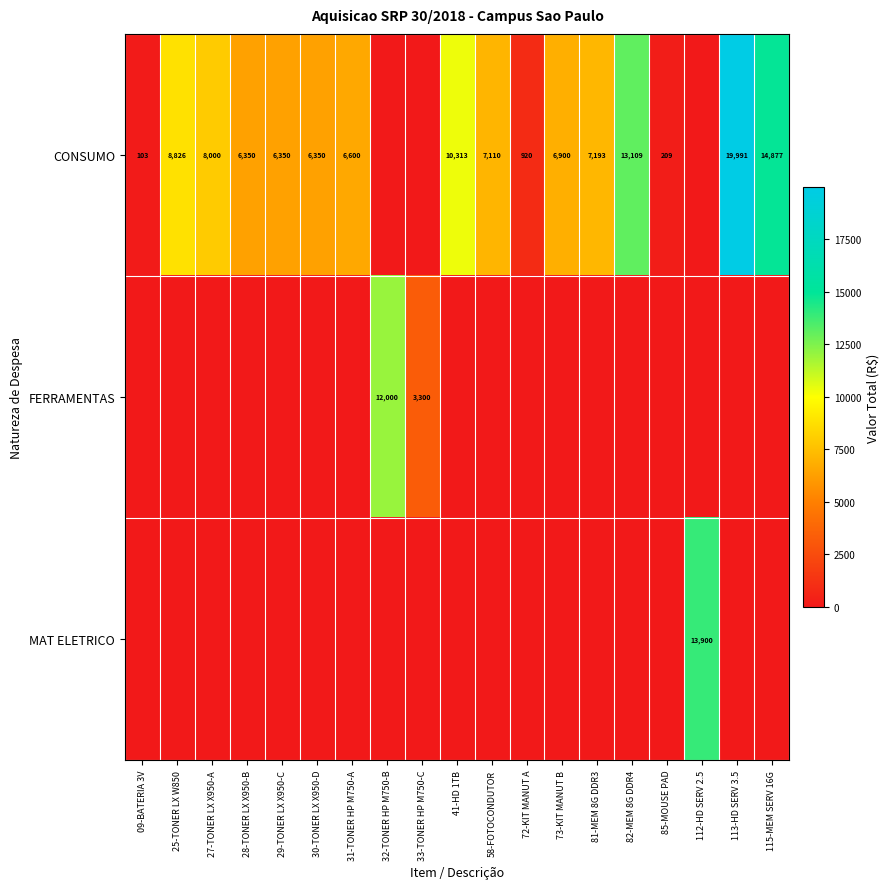

Which label corresponds to the smallest value in the chart?

32-TONER HP M750-B